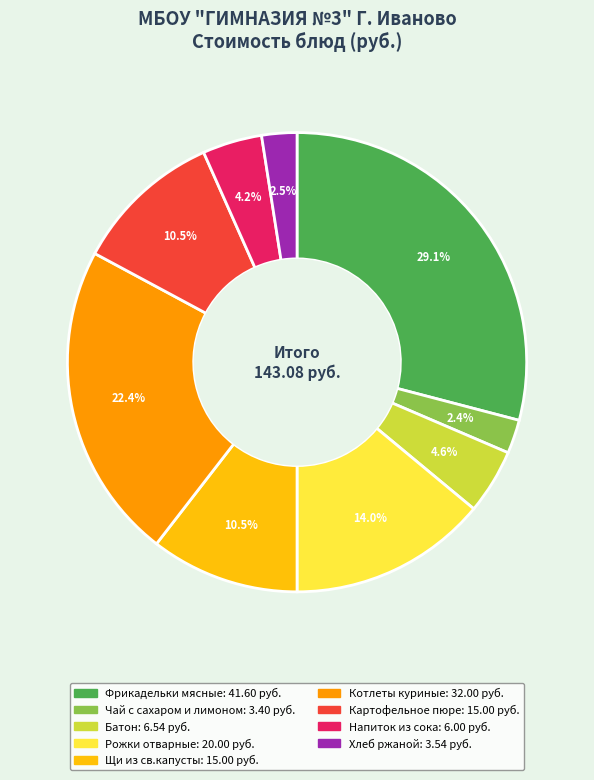

What percentage do Рожки отварные and Картофельное пюре together represent?

24.5%